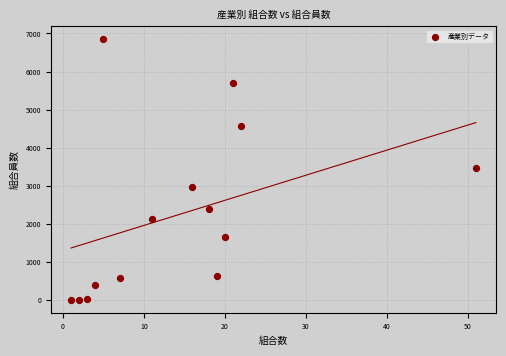

What is the range of X values (max minus min)?

50